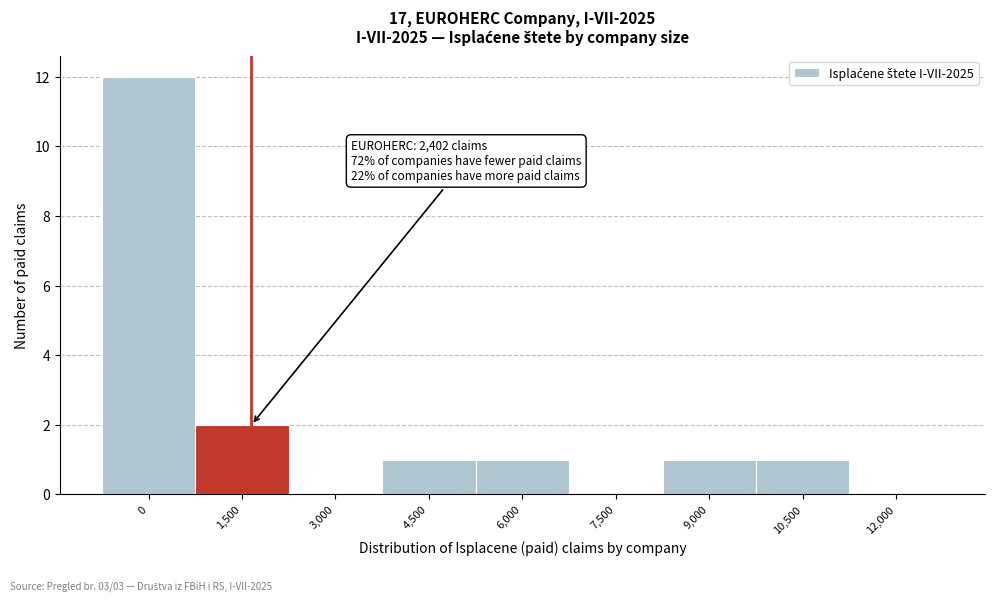

Reading left to right, transcribe all the data shown in this chart.

0=12	1,500=2	3,000=0	4,500=1	6,000=1	7,500=0	9,000=1	10,500=1	12,000=0